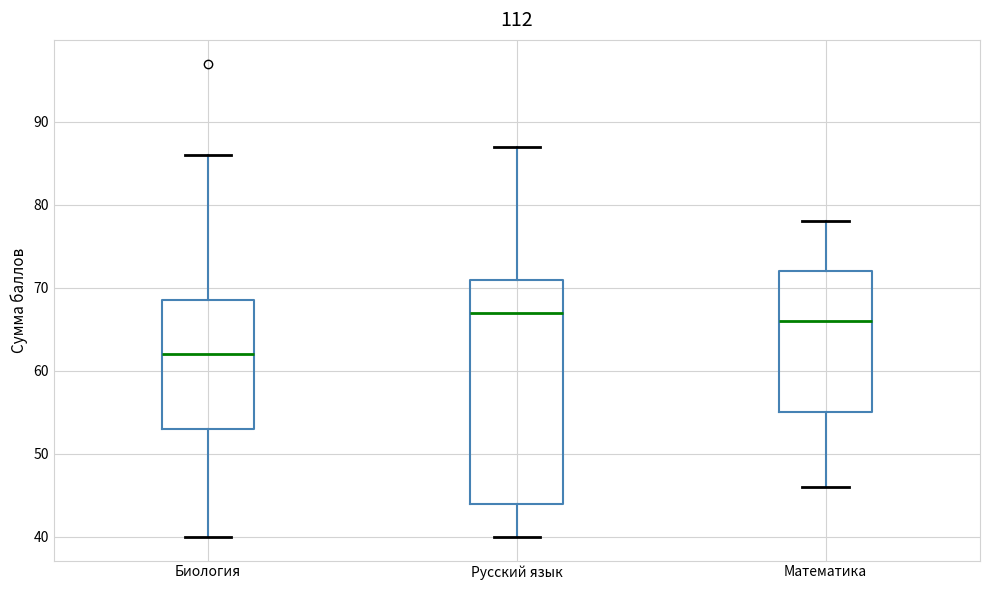

Which box has the lowest median line?

Биология